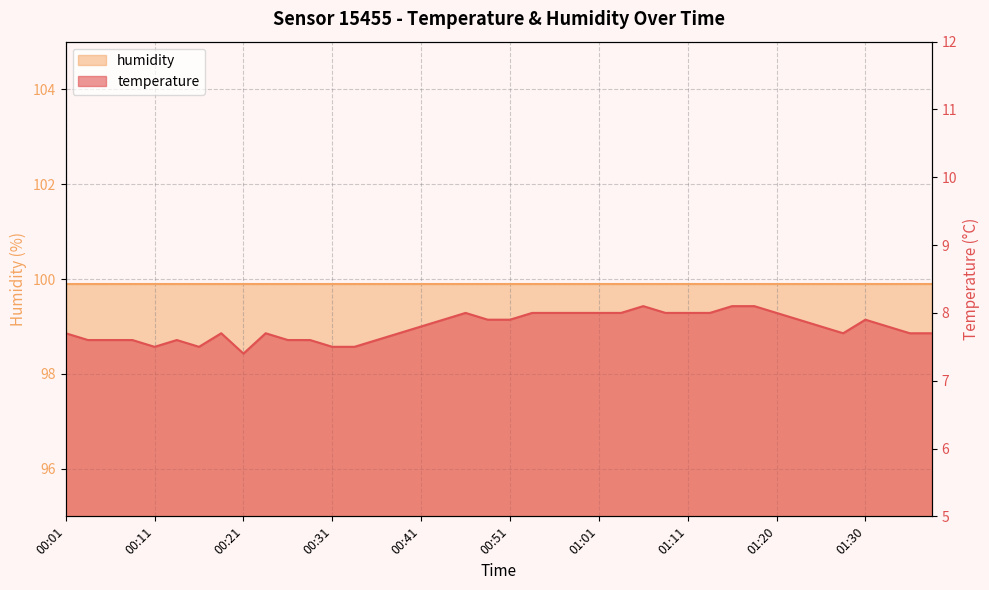

Which category has the lowest value across all series?

00:21